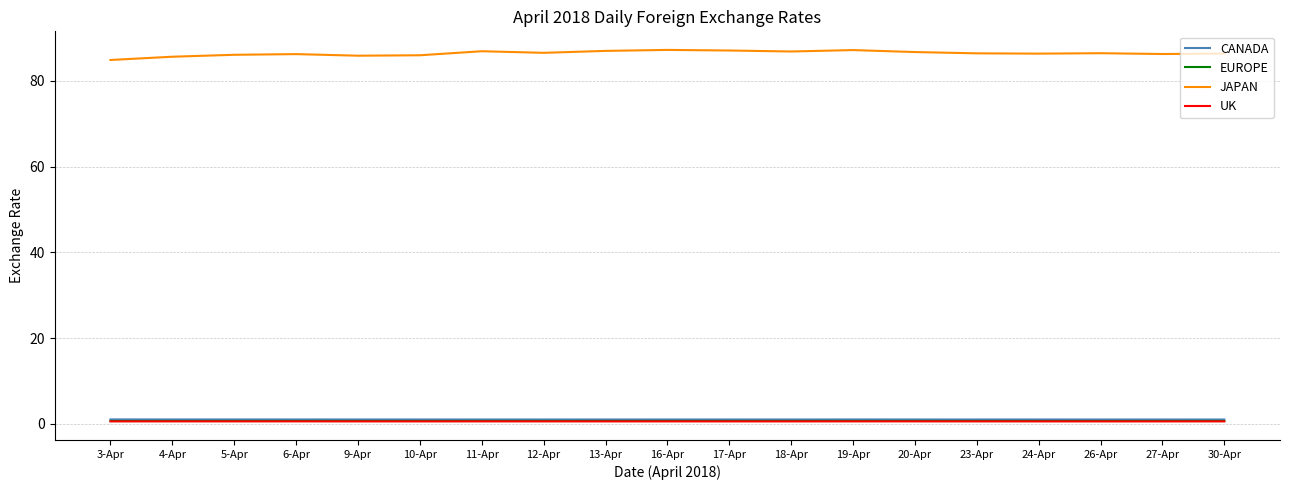

In EUROPE, how many points are lower than both neighbors (excluding endpoints)?

4